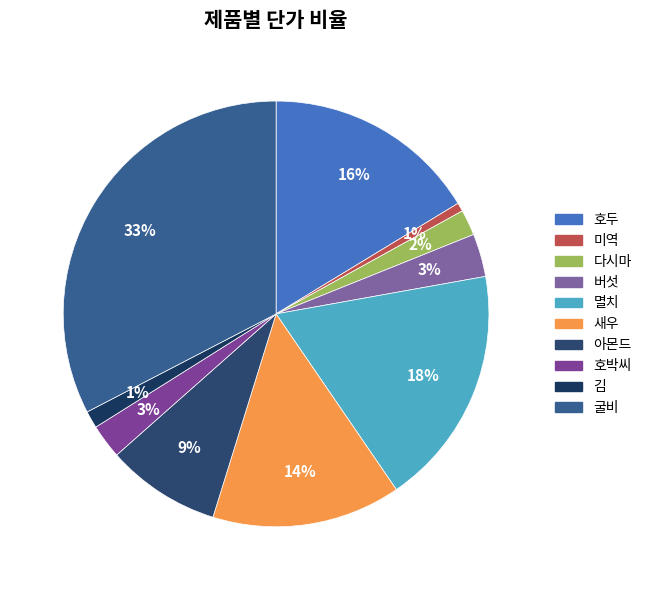

To the nearest percent, what percentage of the pie is 멸치?

18%